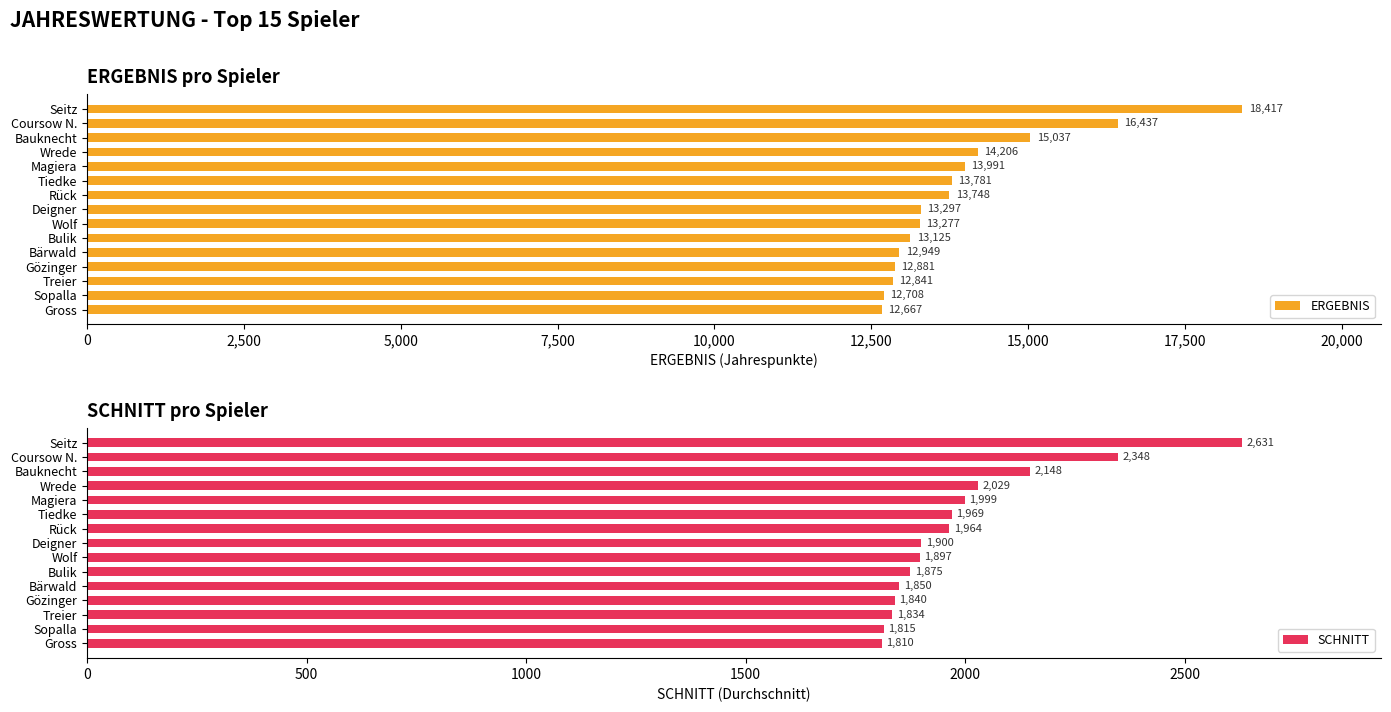

Is it true that SCHNITT equals 2631 at Seitz?

True